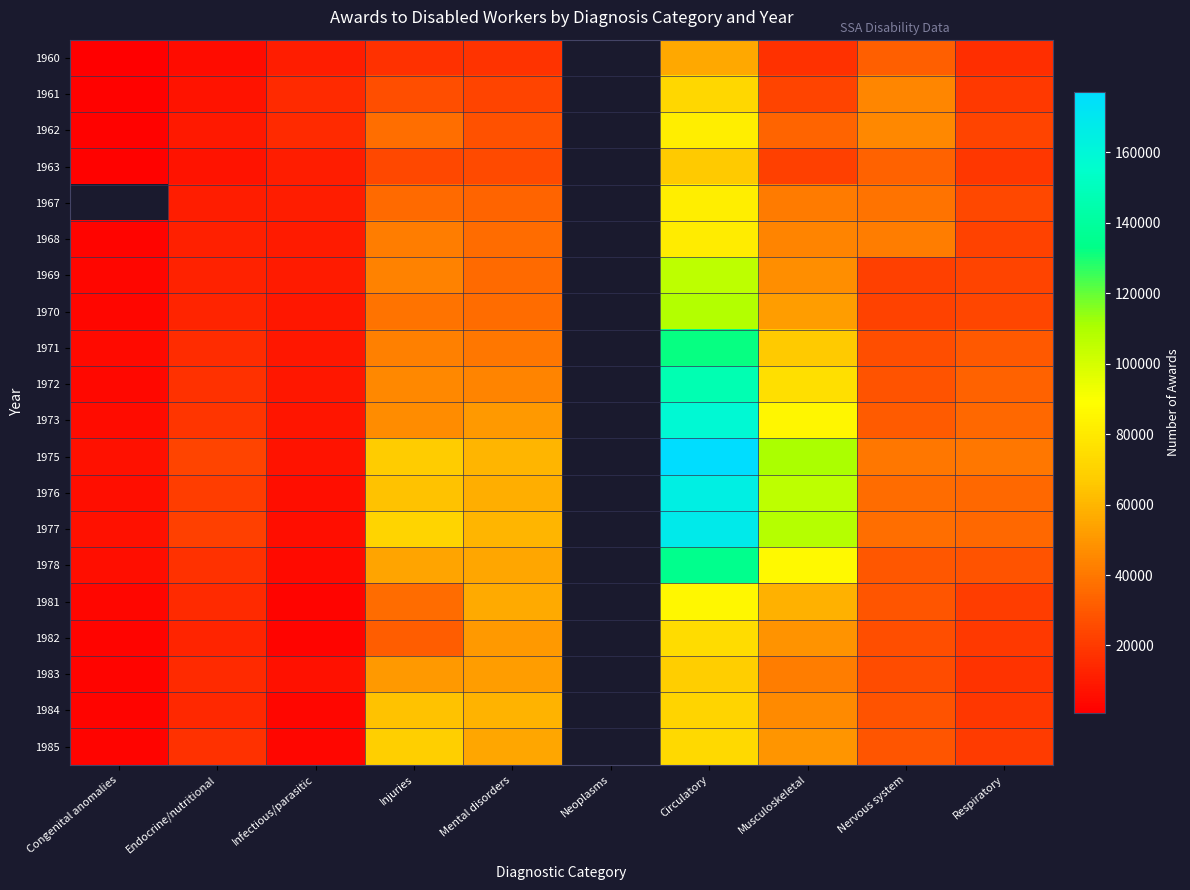

At which label does 1971 reach its peak?

Circulatory